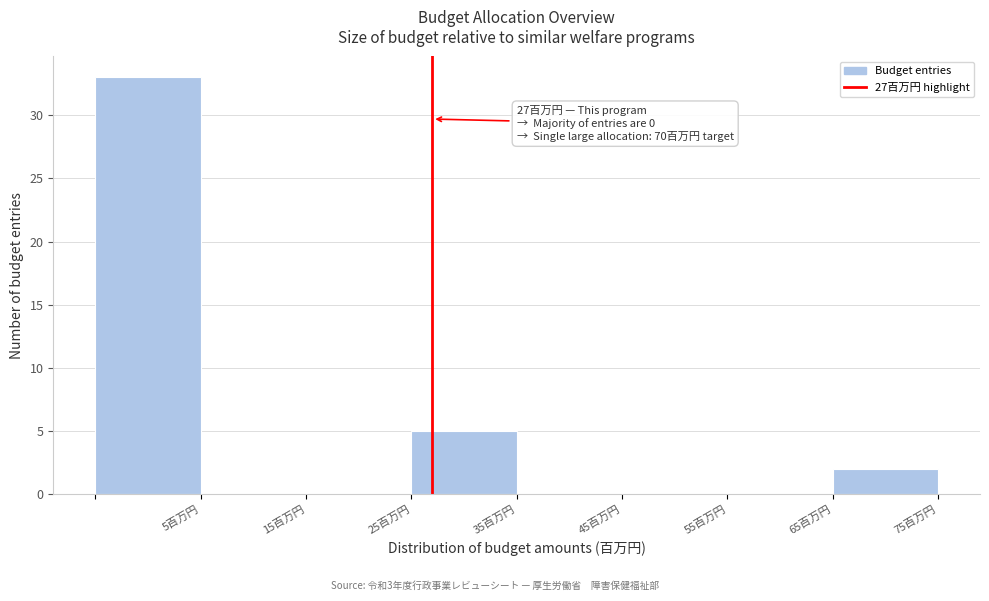

Over which range of the x-axis is the bar tallest?

-5 to 5